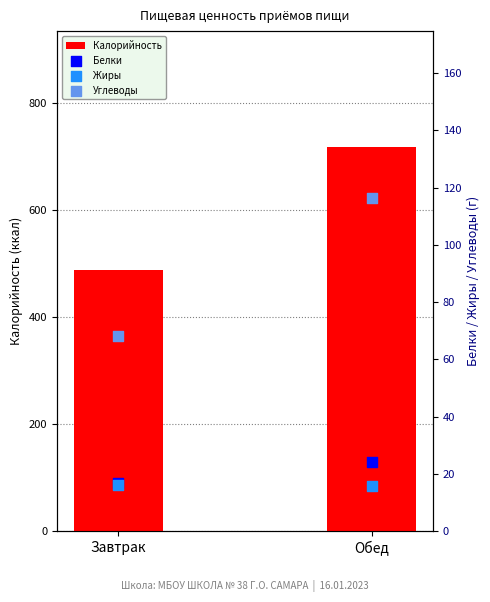

Which series has the largest total across all categories?

Калорийность